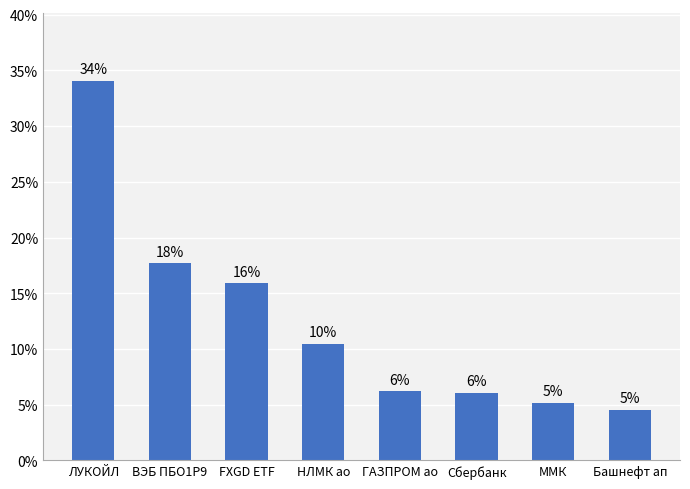

What is the label of the 7th bar from the right?

ВЭБ ПБО1Р9